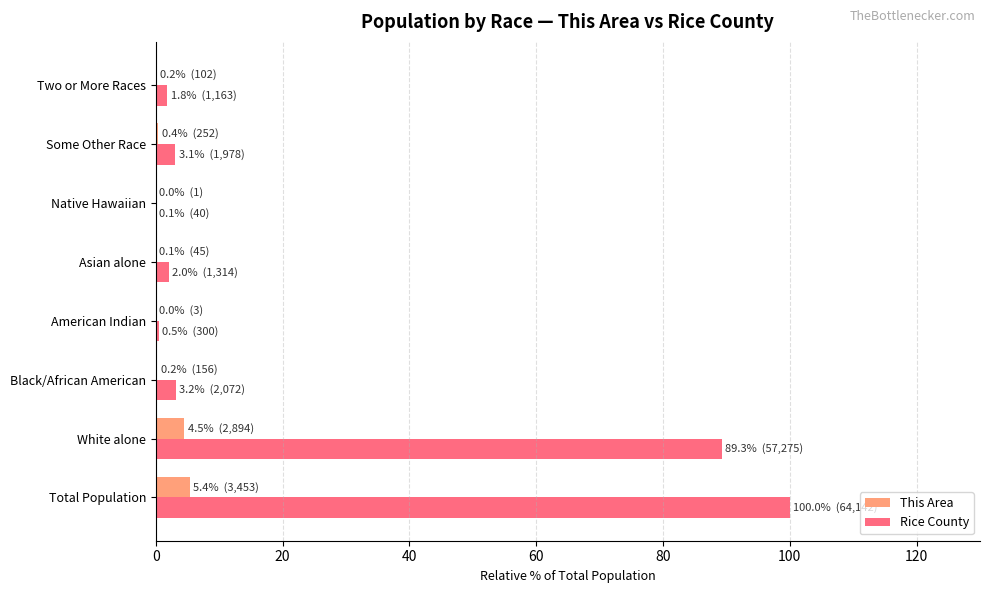

What is the maximum value shown in the chart?

100.0